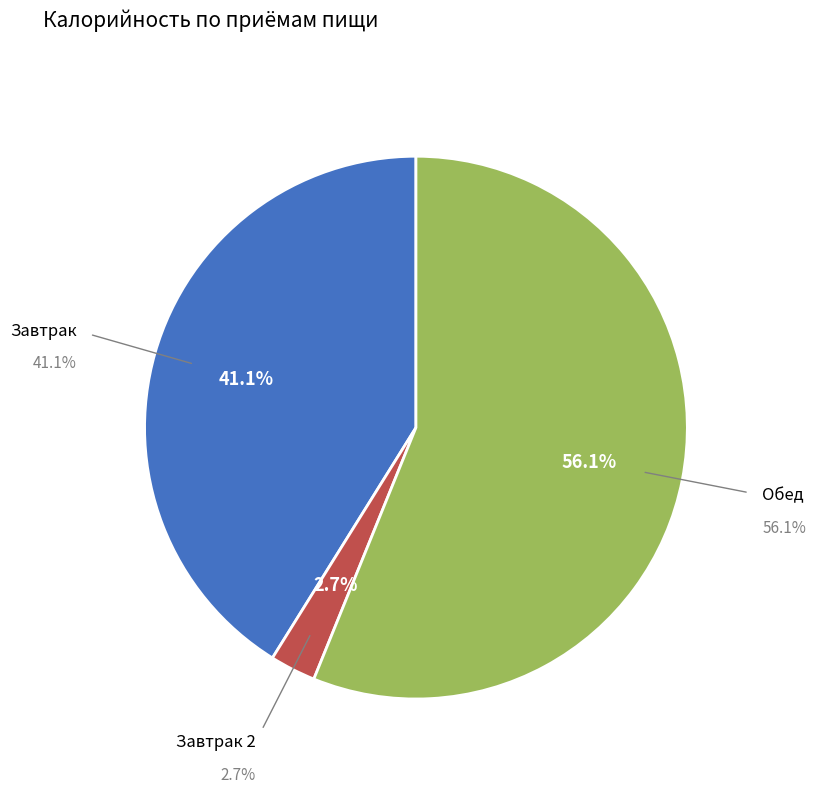

What is the ratio of the value at Обед to the value at Завтрак?

1.4